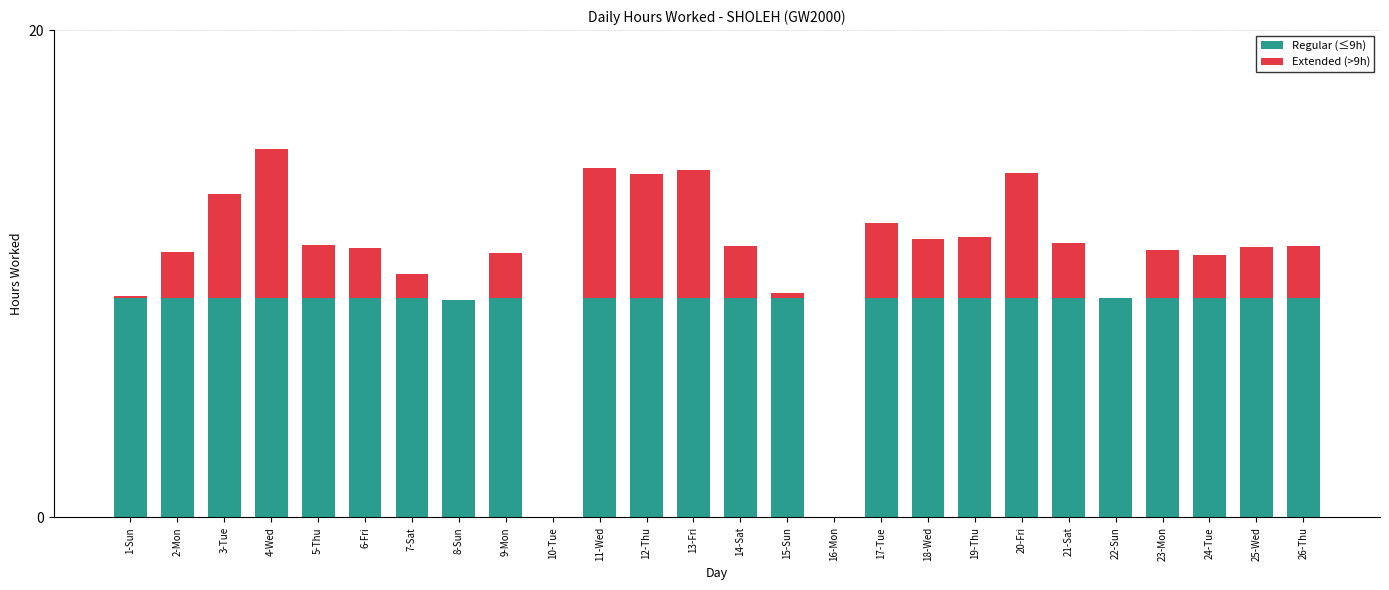

Does the chart contain stacked bars?

Yes